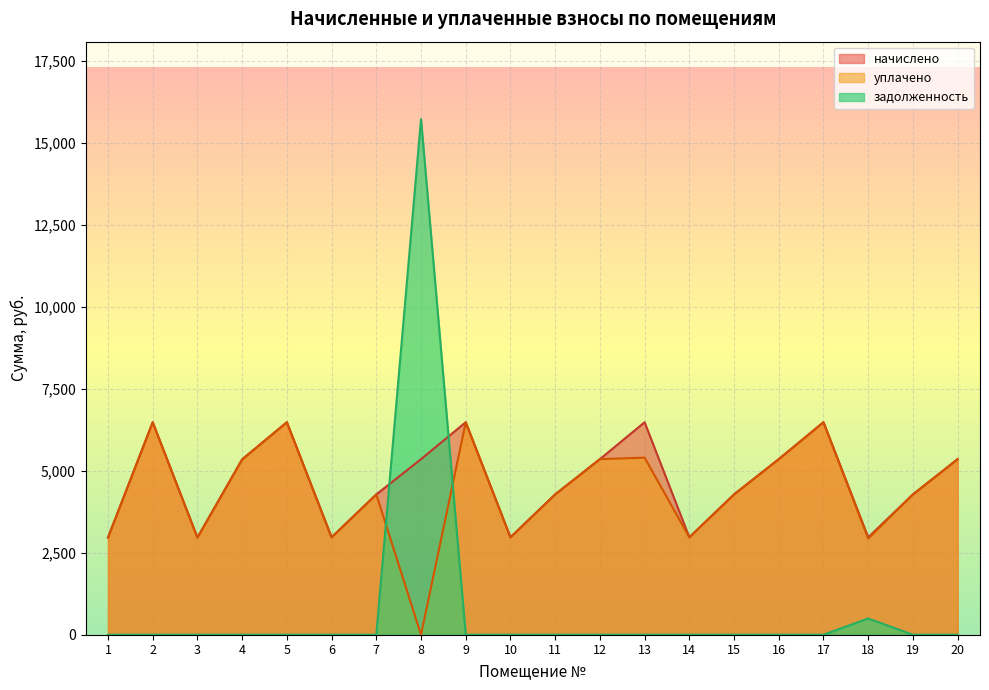

How many positive values does the задолженность series have?

2